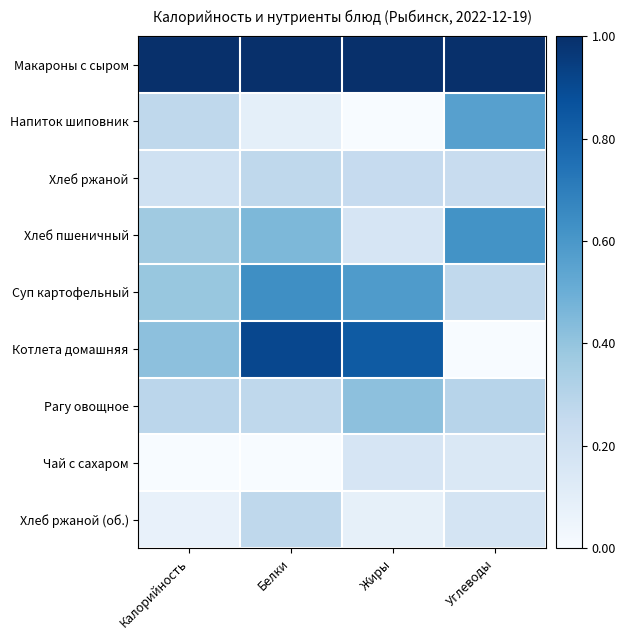

Which has a higher value, Углеводы or Белки?

Углеводы